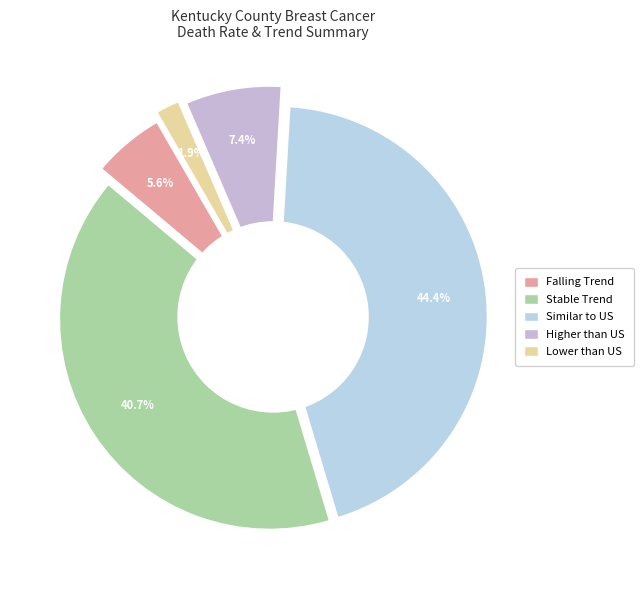

To the nearest percent, what is the combined percentage of stable and higher?

48%